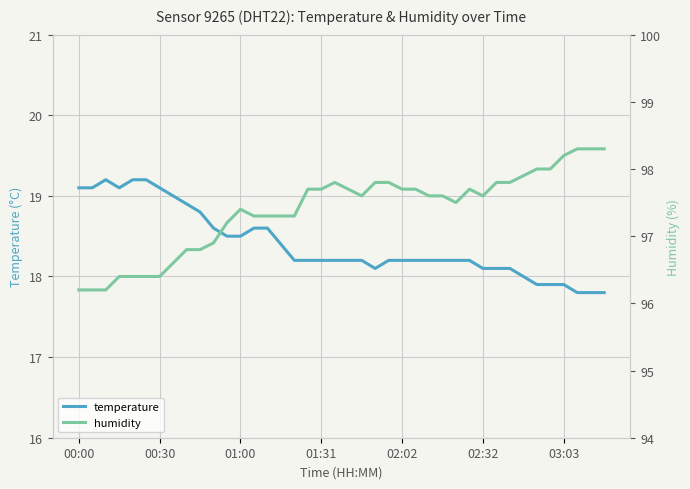

What is the total value across all series at 16?

115.5